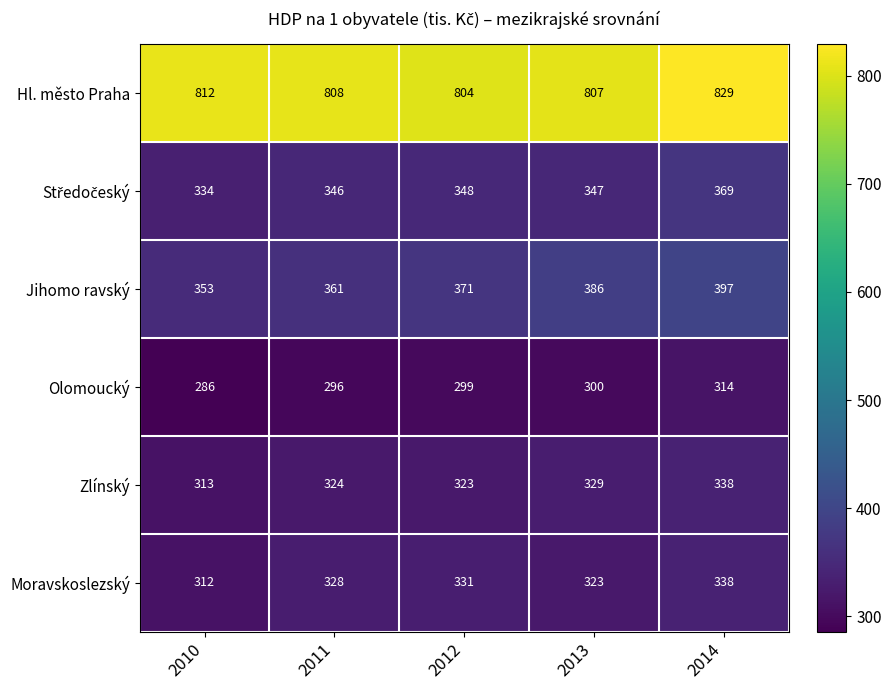

What is the minimum value for Hl. město Praha?

804